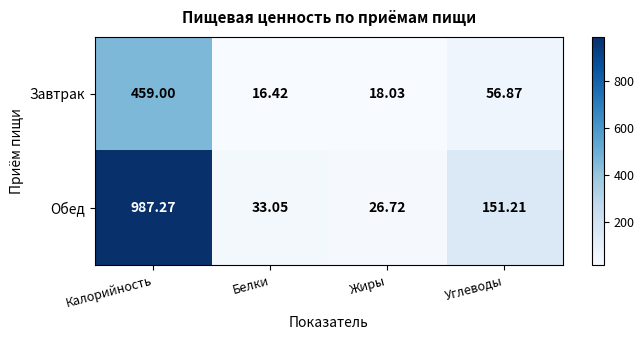

Which series has the widest spread of values?

Обед